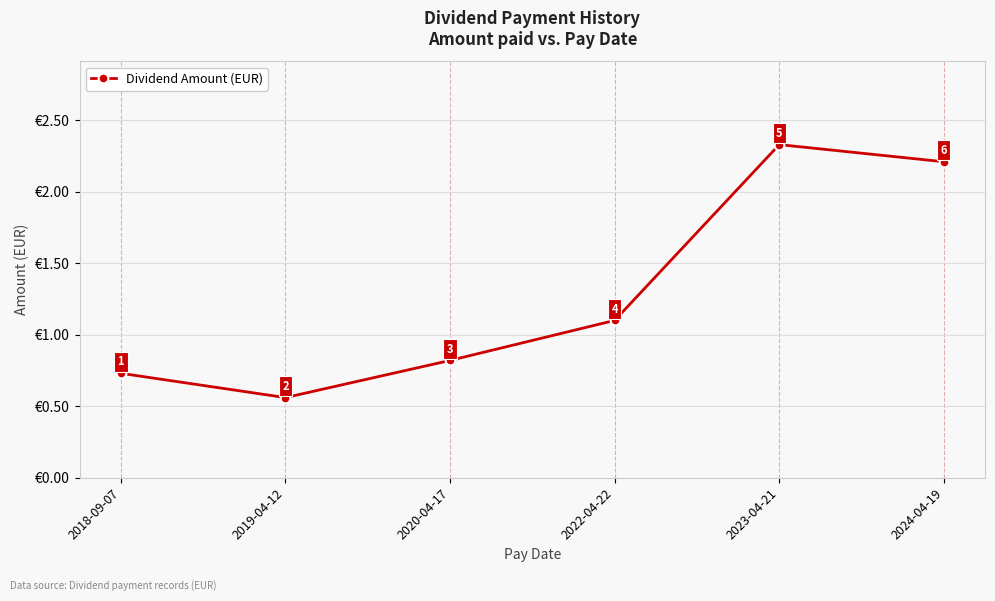

The value at 2024-04-19 is 3.6. True or false?

False